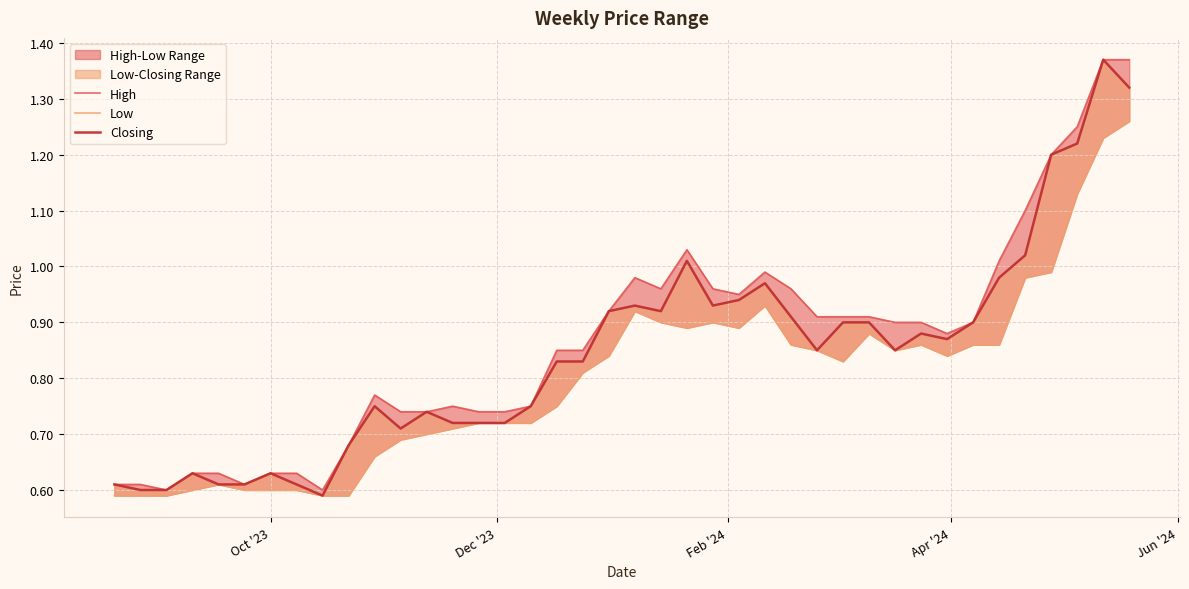

True or false: Closing and High intersect in this chart.

False